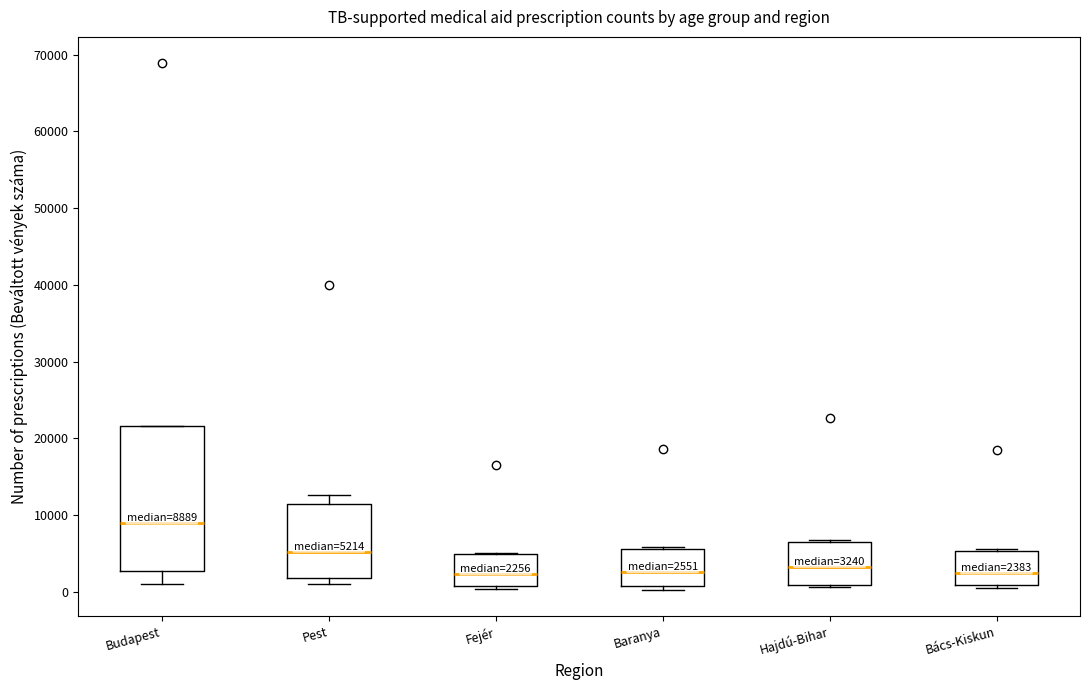

Comparing the boxes themselves (not the whiskers), which one is the tallest?

Budapest